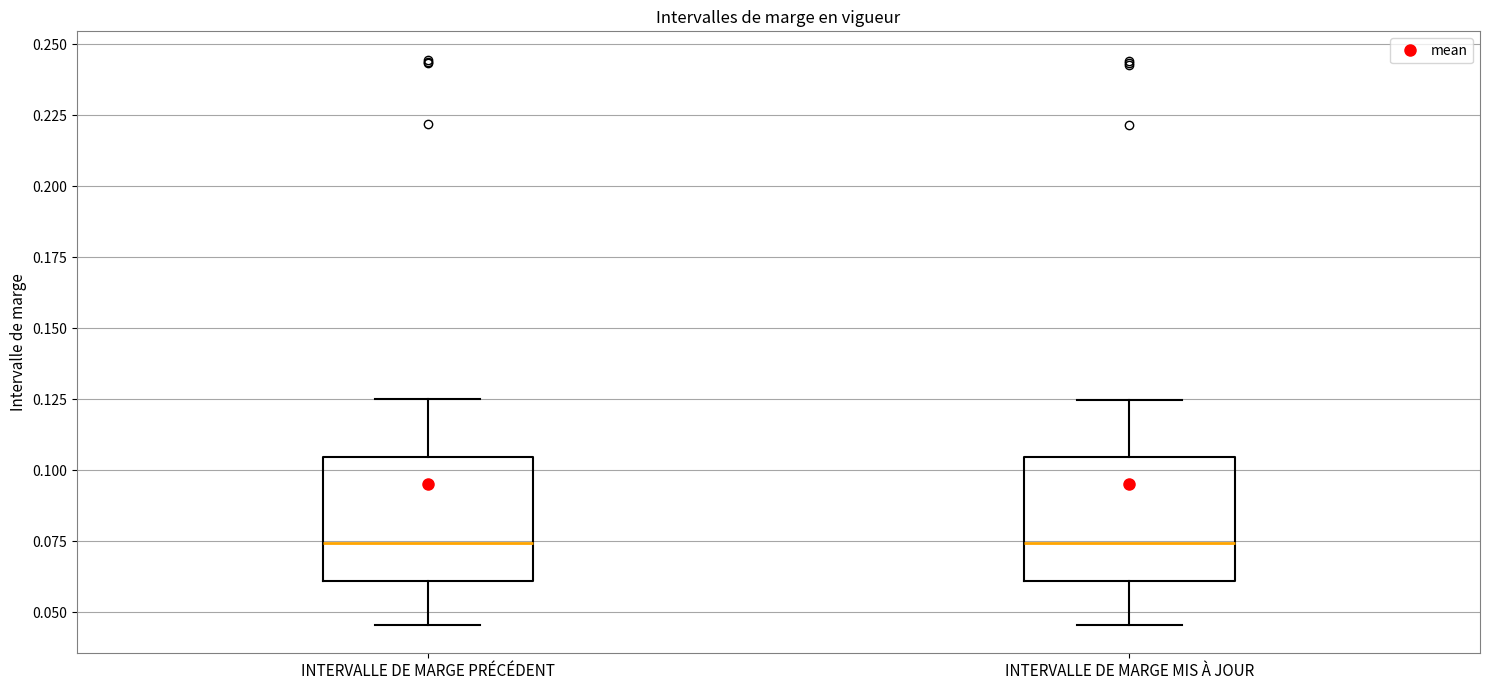

Reading left to right, read every box against the y-axis: the position of its median line, the range the box covers, and the ends of its whiskers. The values are not printed on the chart, so give them approximately, as read against the axis.

INTERVALLE DE MARGE PRÉCÉDENT: median 0.075, box 0.060 to 0.105, whiskers 0.045 to 0.125
INTERVALLE DE MARGE MIS À JOUR: median 0.075, box 0.060 to 0.105, whiskers 0.045 to 0.125